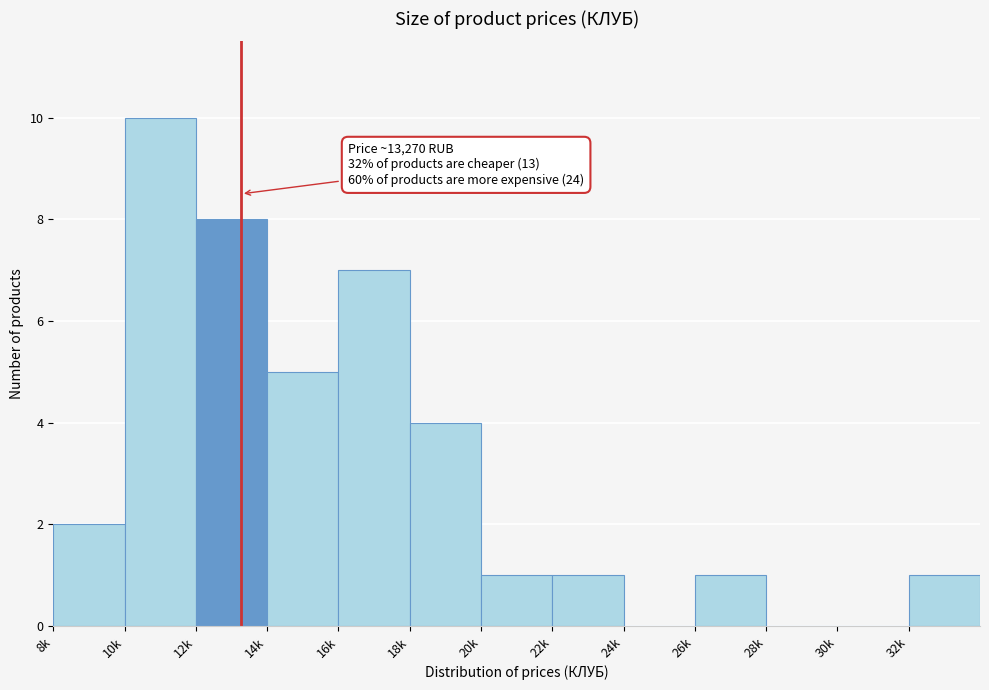

Reading left to right, what are all the values shown in this chart?

8k=2	10k=10	12k=8	14k=5	16k=7	18k=4	20k=1	22k=1	24k=0	26k=1	28k=0	30k=0	32k=1